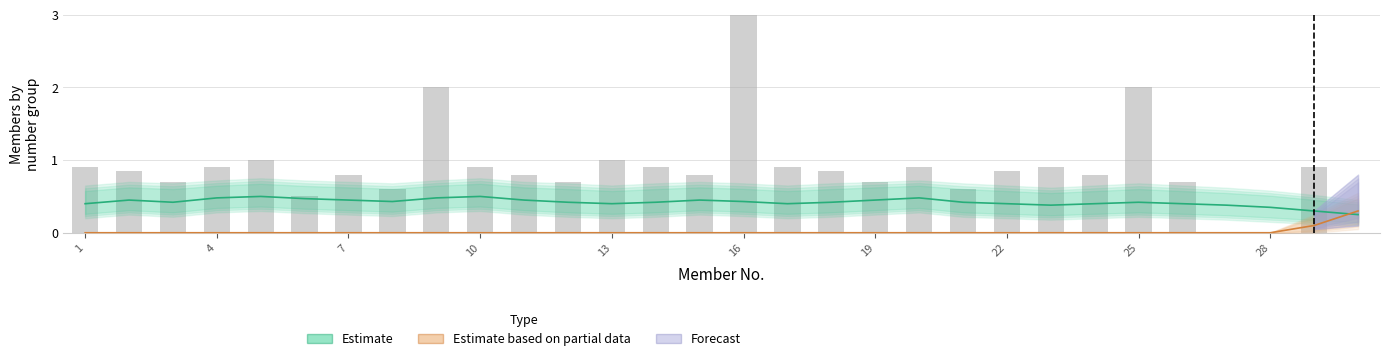

The Estimate series shows 0.2 at 25. True or false?

False